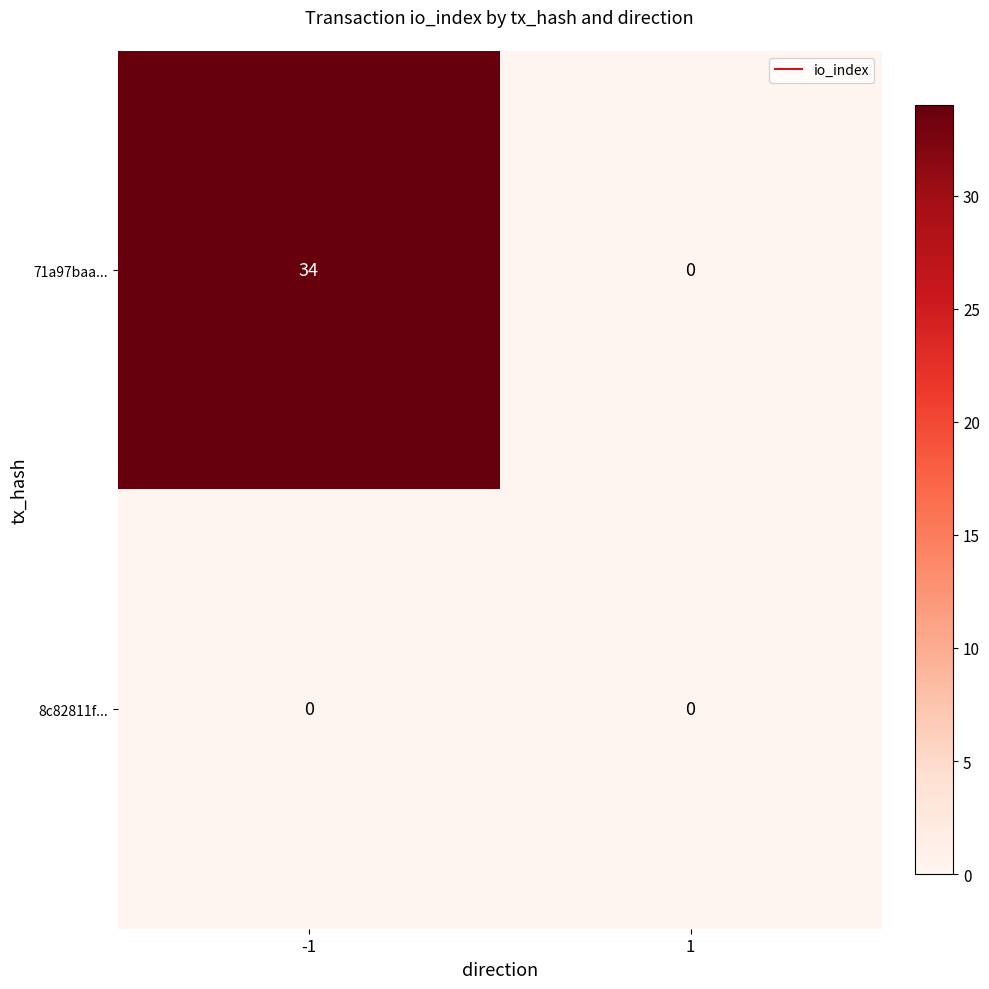

What is the sum of all 71a97baa... values?

34